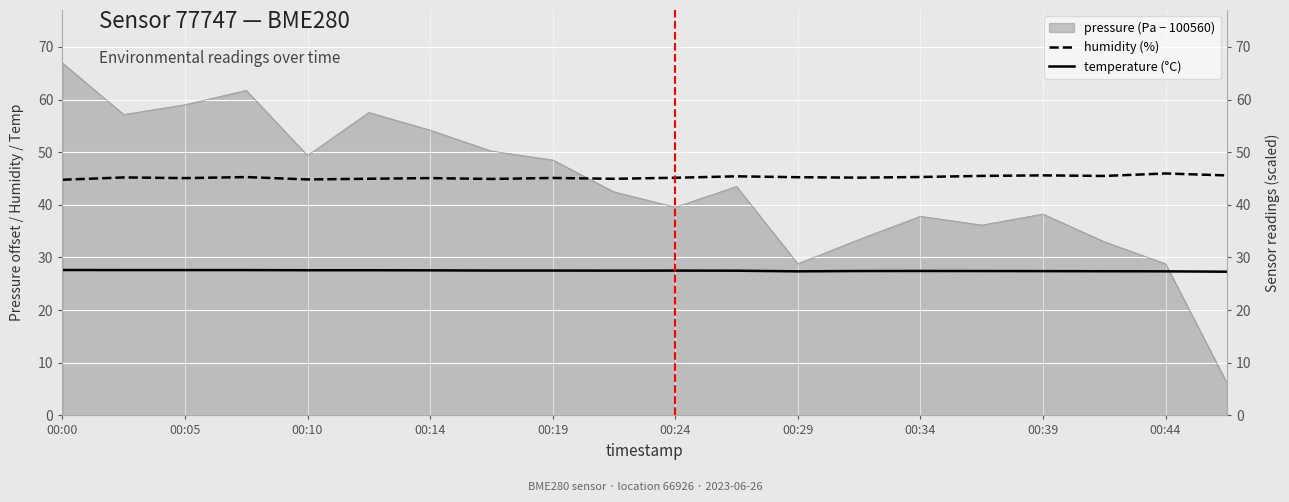

What is the difference between the humidity (%) values at 00:05 and 11?

0.2